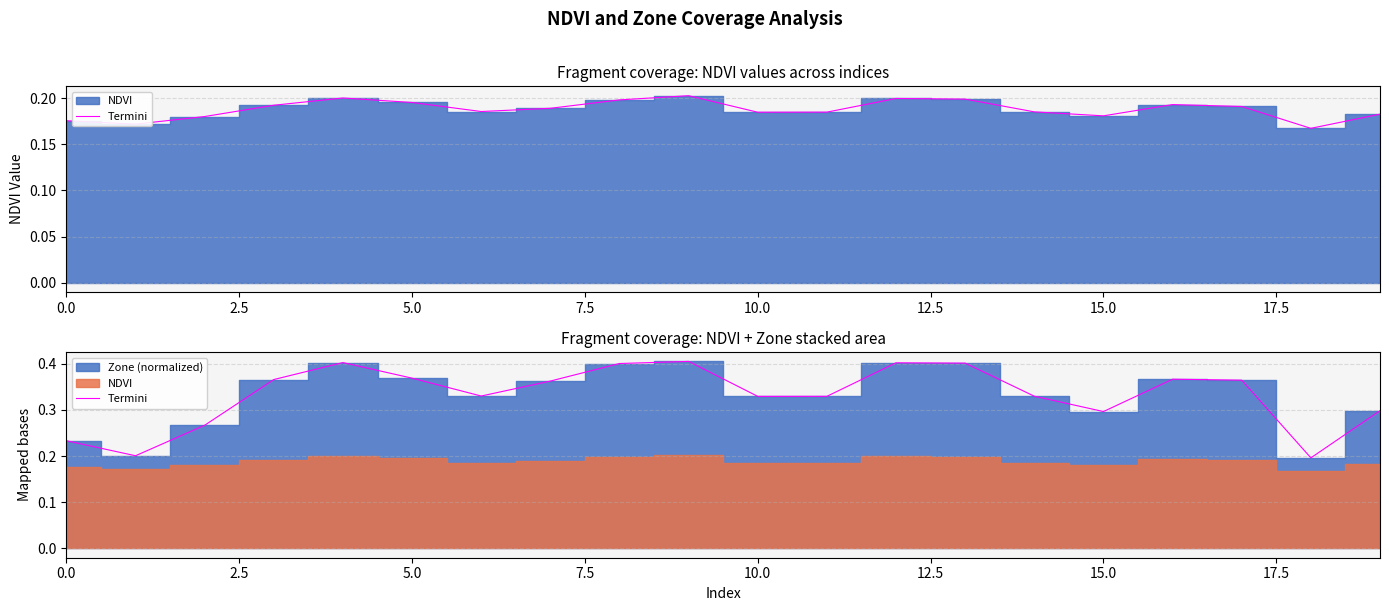

What is the average value?

0.3